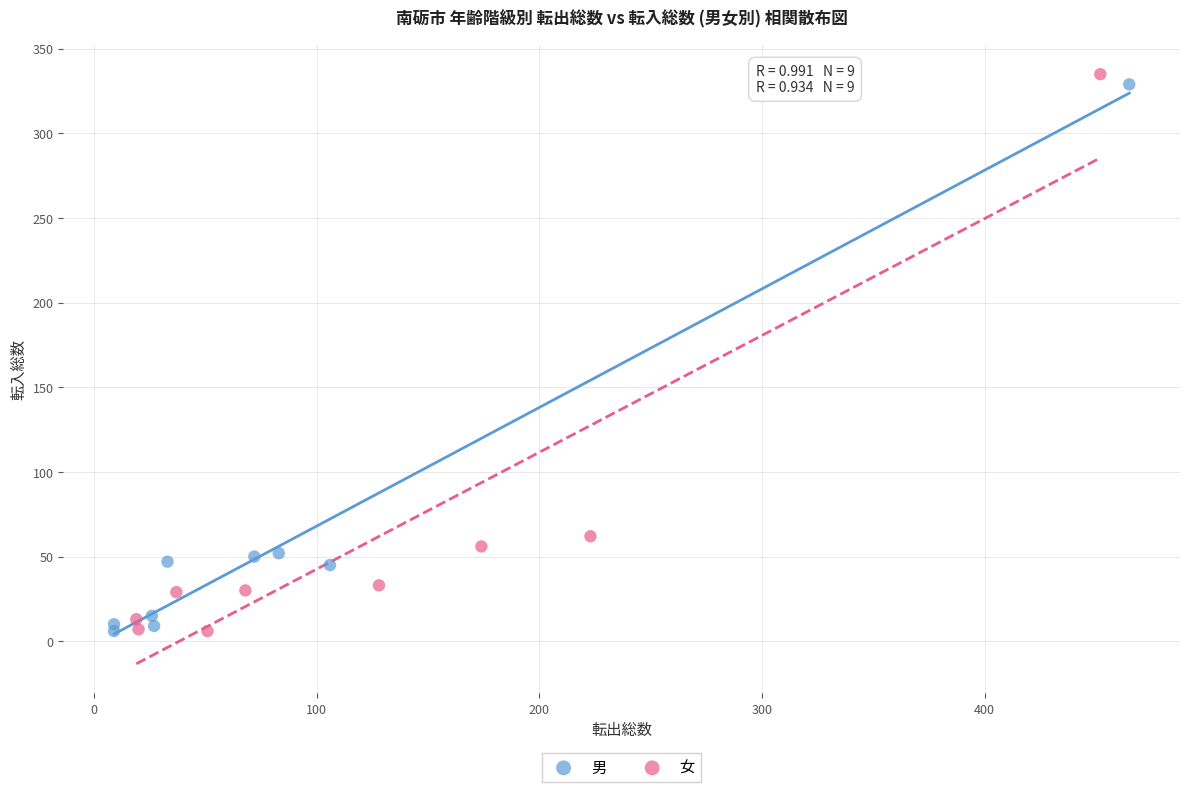

Which series has the largest Y range (max minus min)?

女